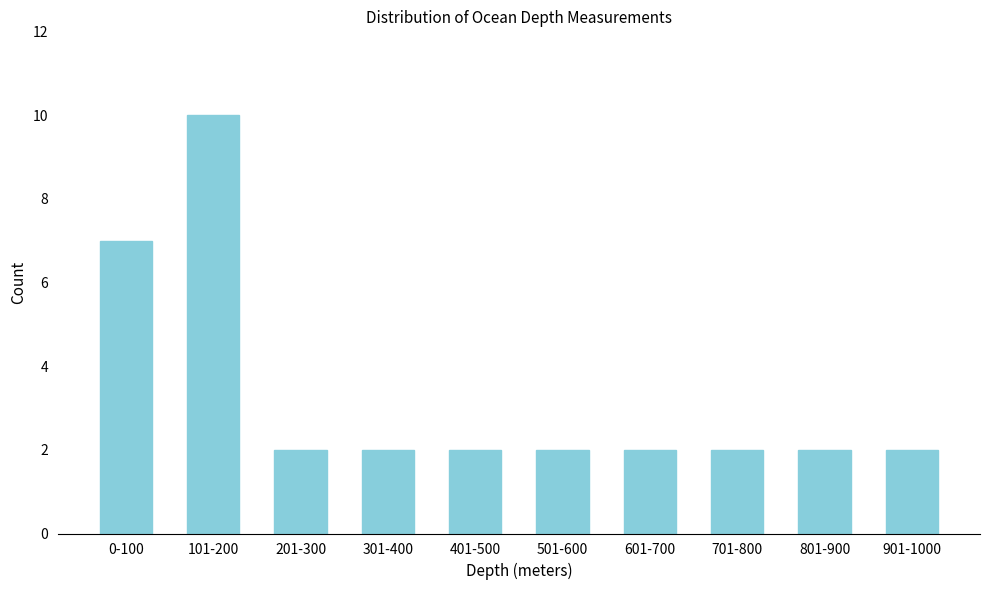

Reading left to right, extract all data points from this chart.

7	10	2	2	2	2	2	2	2	2